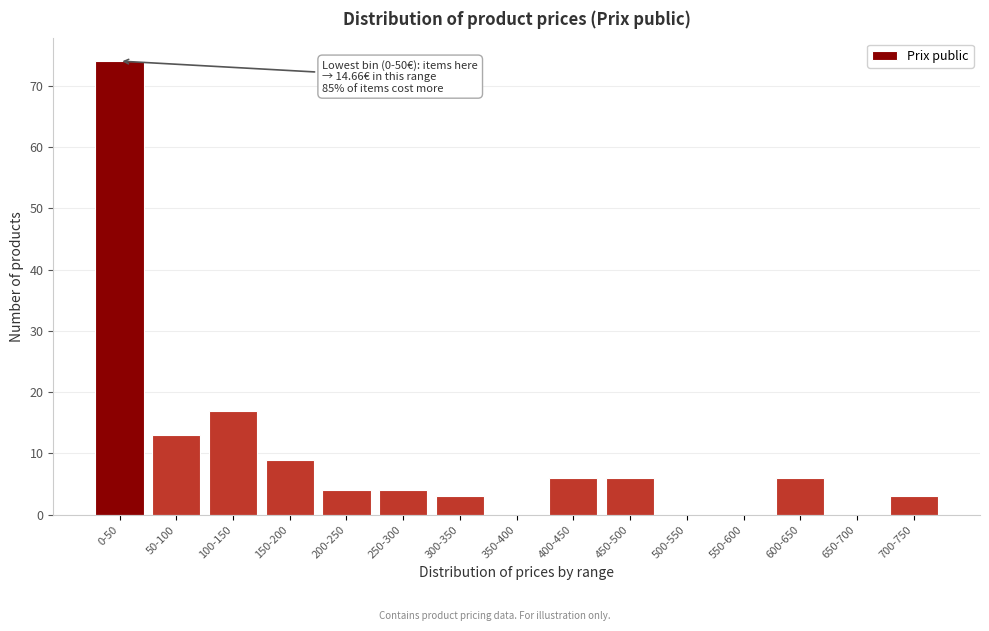

Reading left to right, what are all the values shown in this chart?

0-50=74	50-100=13	100-150=17	150-200=9	200-250=4	250-300=4	300-350=3	350-400=0	400-450=6	450-500=6	500-550=0	550-600=0	600-650=6	650-700=0	700-750=3